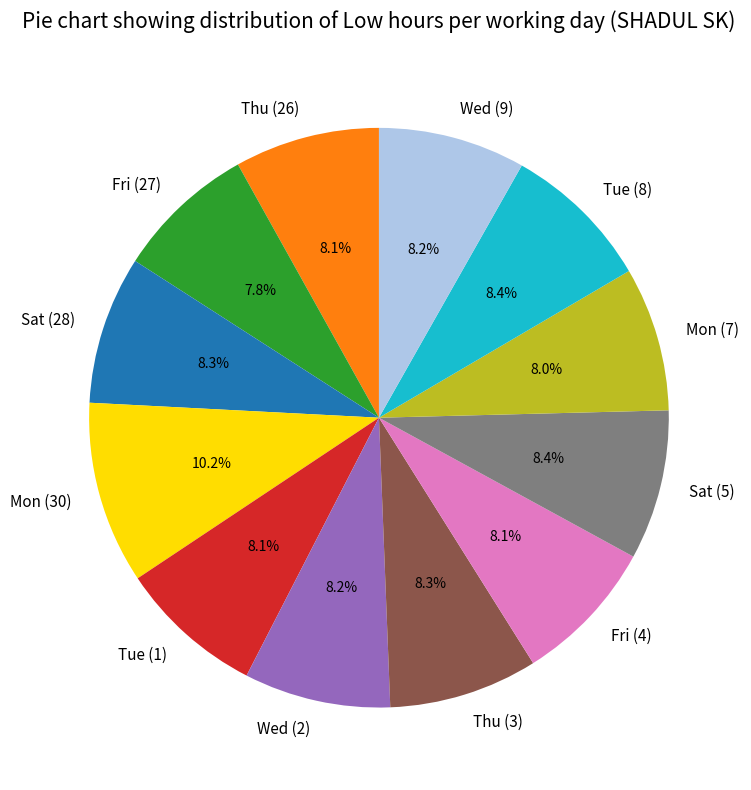

Is it true that Tue (1) is 2% of the pie?

False